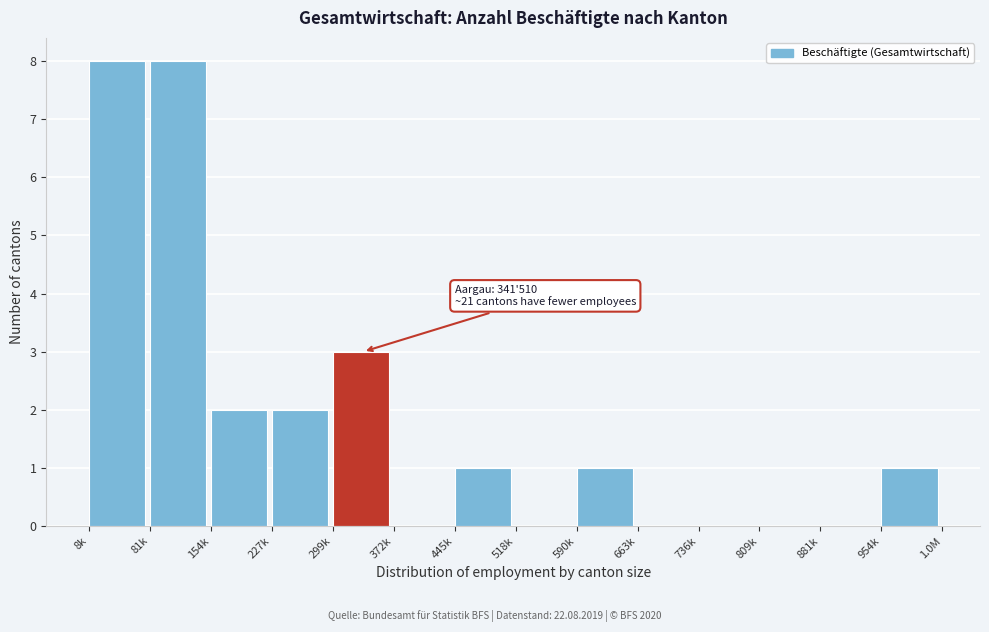

Reading left to right, extract all data points from this chart.

8k=8	81k=8	154k=2	227k=2	299k=3	372k=0	445k=1	518k=0	590k=1	663k=0	736k=0	809k=0	881k=0	954k=1